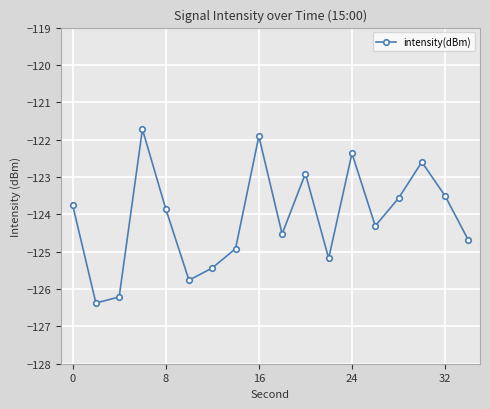

What is the value of the 5th point from the left?

-123.9